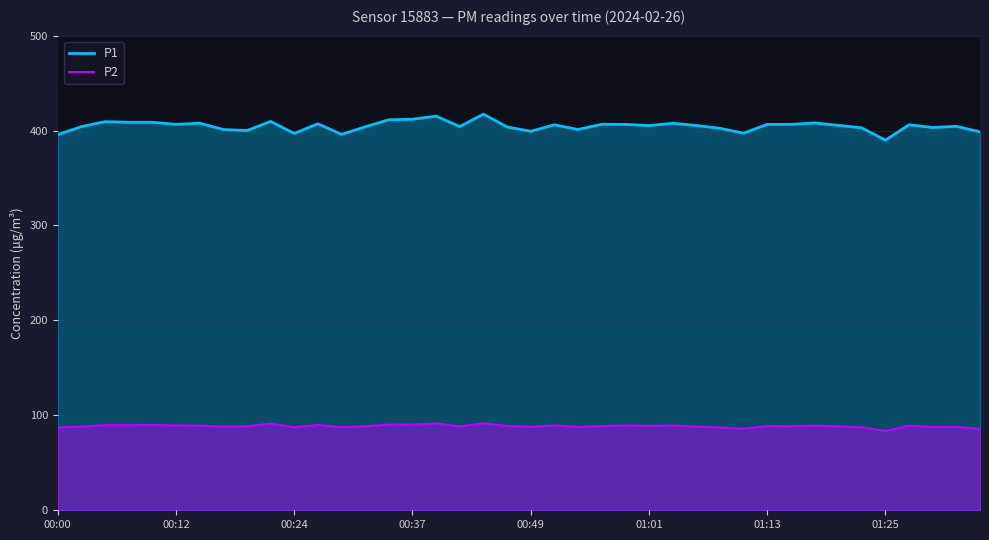

The P2 series shows 37.7 at 22. True or false?

False